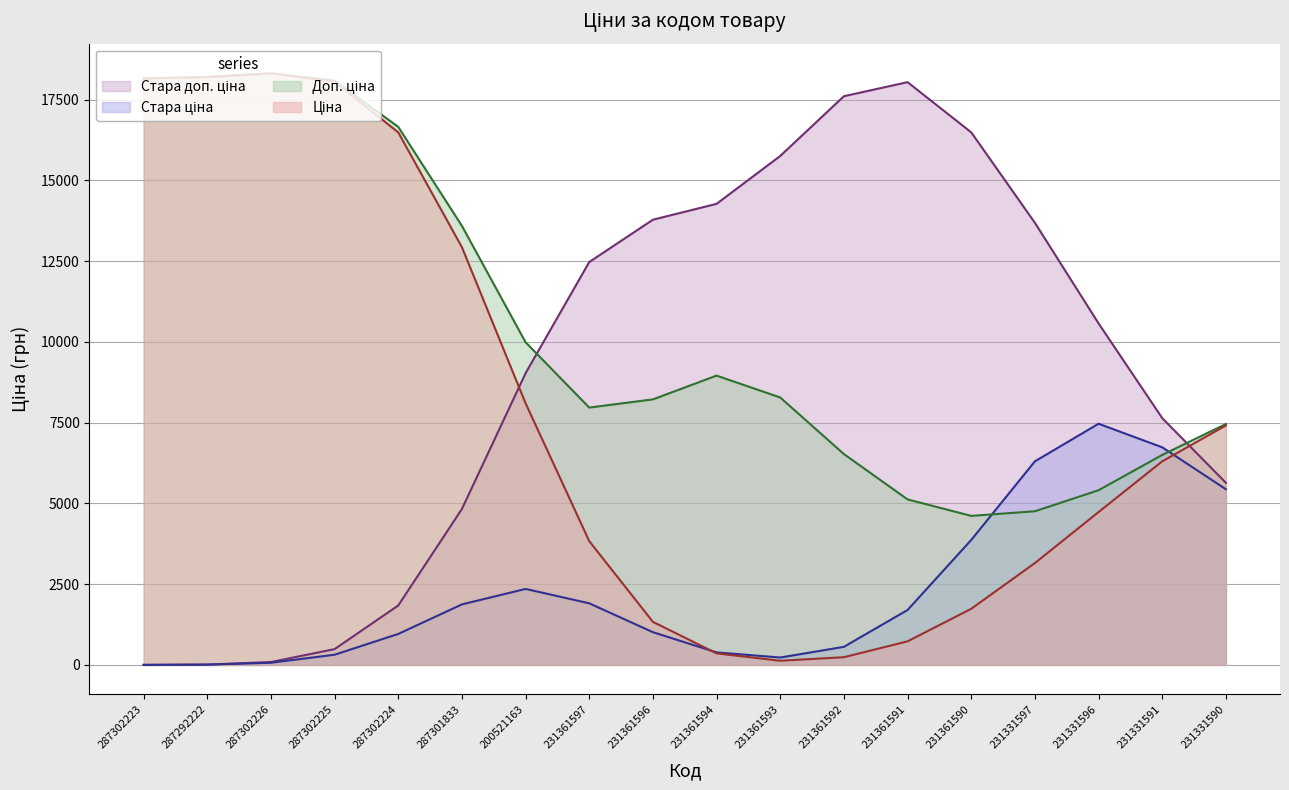

What is the total value across all series at 231361596?

24347.7